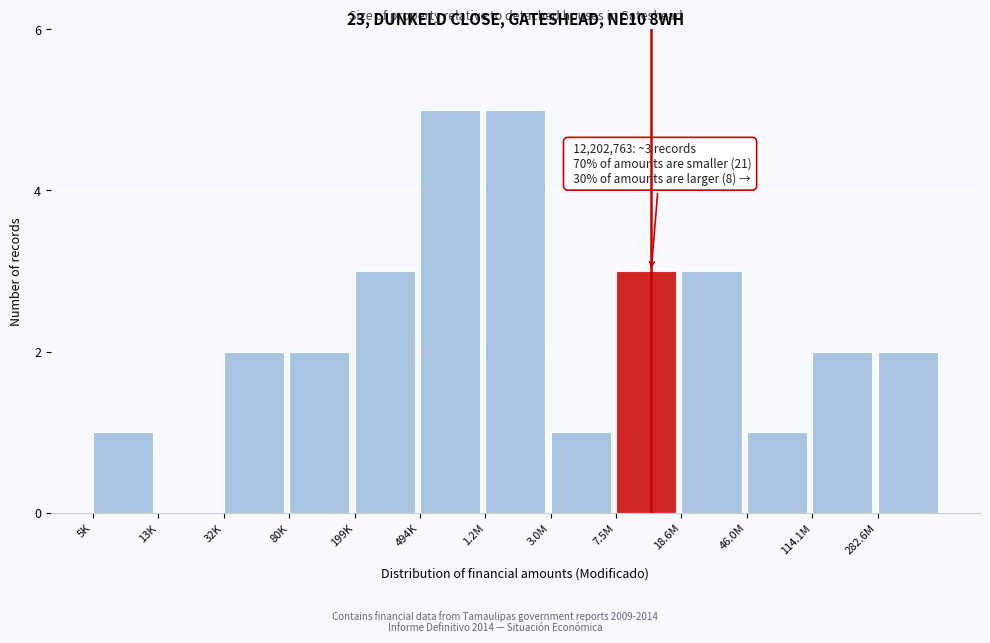

Reading left to right, what are all the values shown in this chart?

5K=1	13K=0	32K=2	80K=2	199K=3	494K=5	1.2M=5	3.0M=1	7.5M=3	18.6M=3	46.0M=1	114.1M=2	282.6M=2